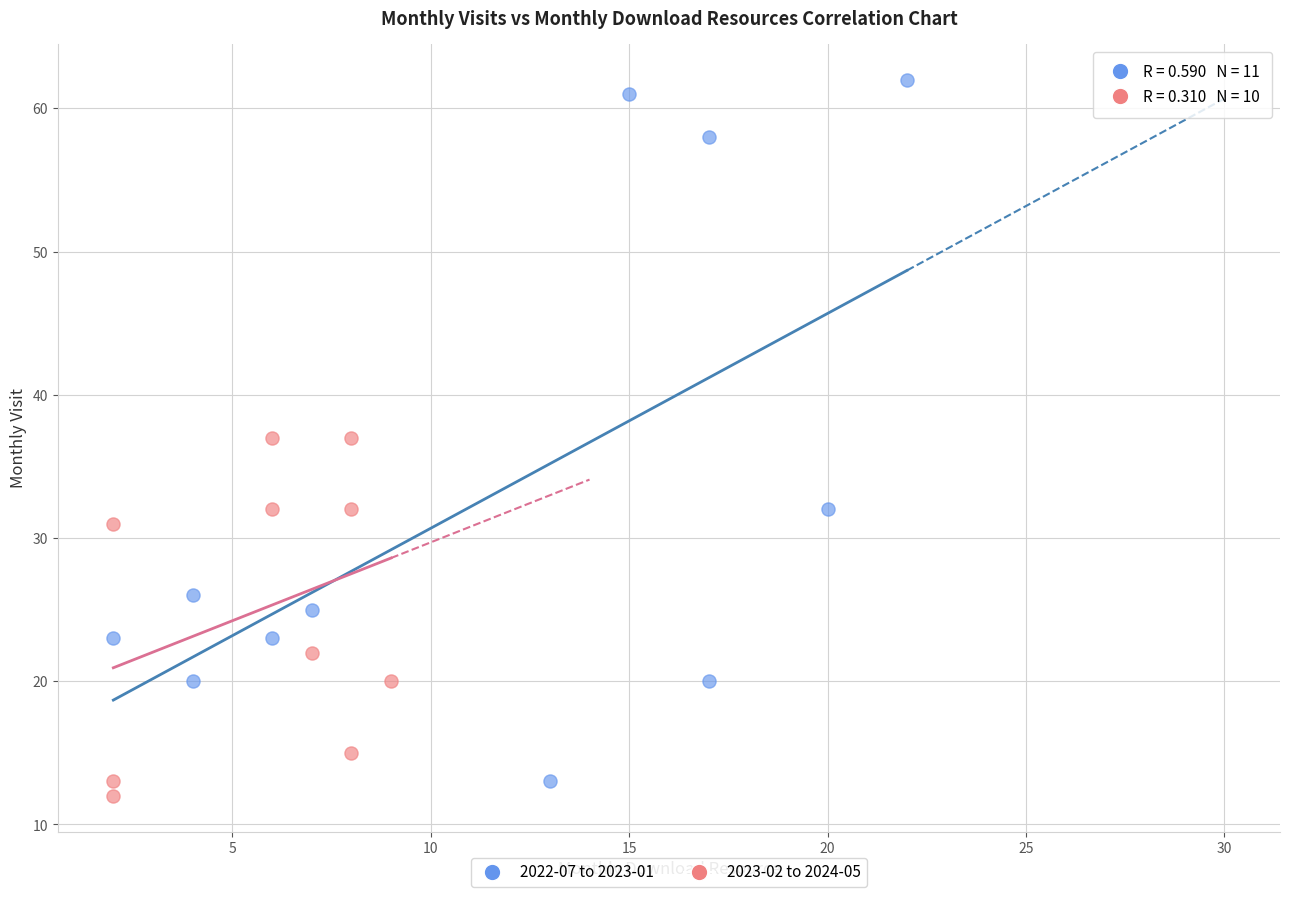

Which series has the widest spread of Y values?

2022-07 to 2023-01